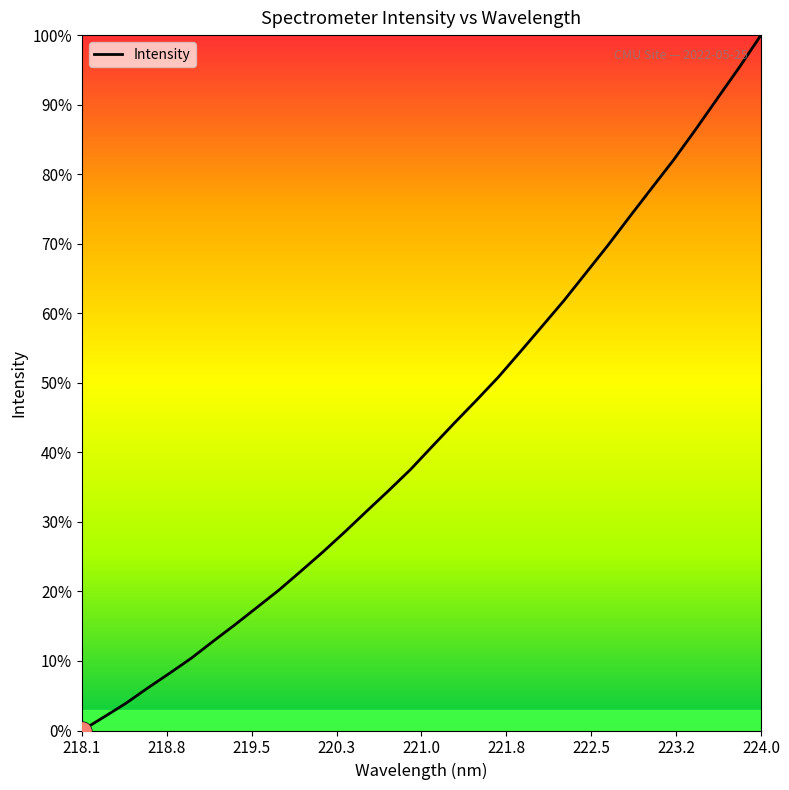

What is the maximum value shown in the chart?

100.0